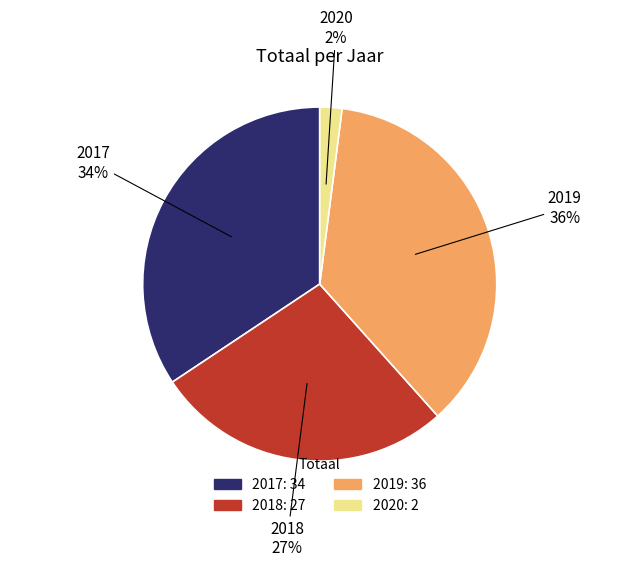

Combined, do 2018 and 2020 account for over 50%?

No